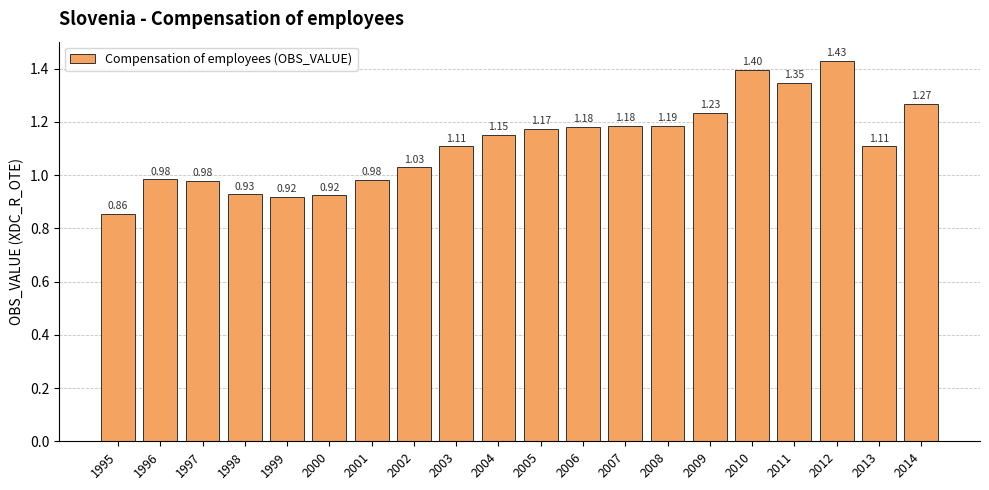

What is the change in value from 2002 to 2009?

+0.2